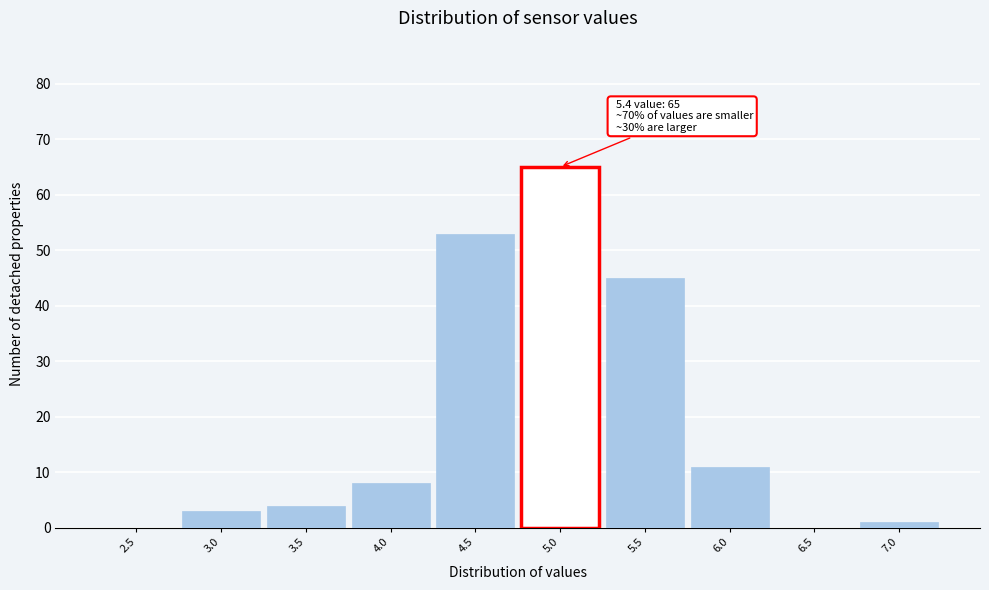

Reading right to left, extract all data points from this chart.

7.0=1	6.5=0	6.0=11	5.5=45	5.0=65	4.5=53	4.0=8	3.5=4	3.0=3	2.5=0